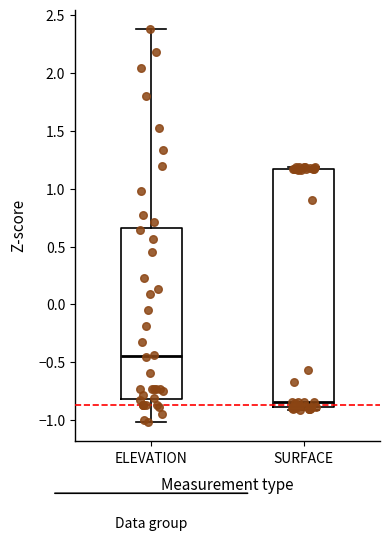

Reading left to right, read every box against the y-axis: the position of its median line, the range the box covers, and the ends of its whiskers. The values are not printed on the chart, so give them approximately, as read against the axis.

ELEVATION: median -0.45, box -0.80 to 0.65, whiskers -1.00 to 2.40
SURFACE: median -0.85, box -0.90 to 1.15, whiskers -0.90 (just below the box's lower edge) to 1.20